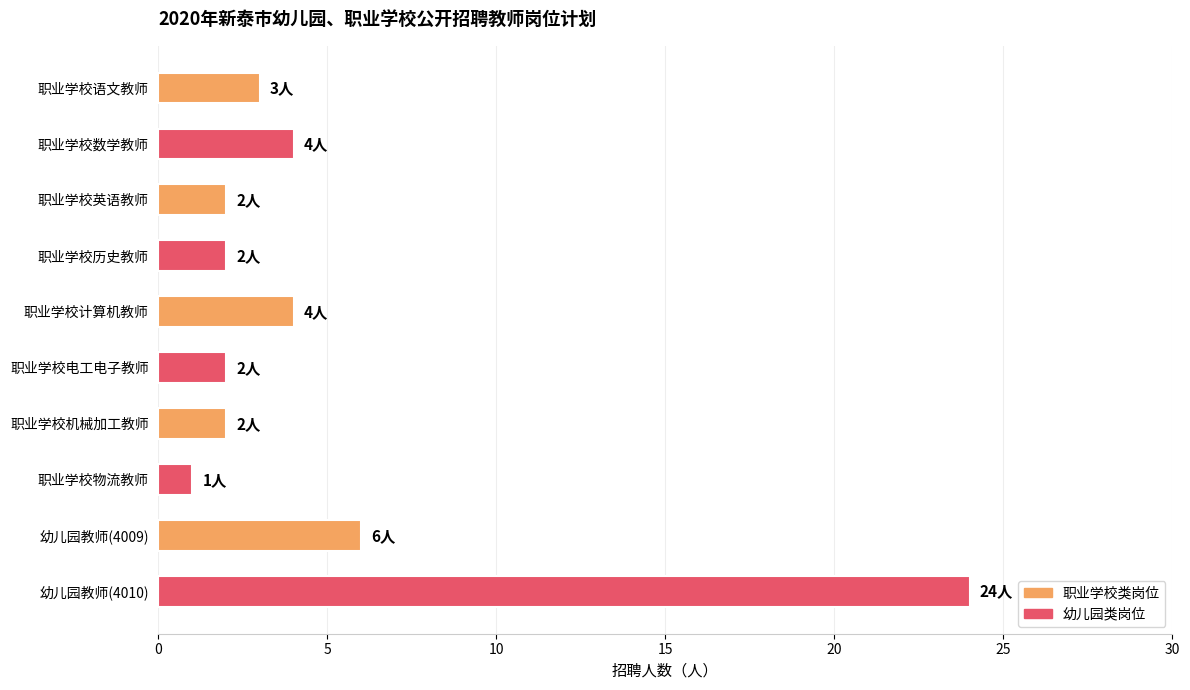

What is the greatest value displayed?

24